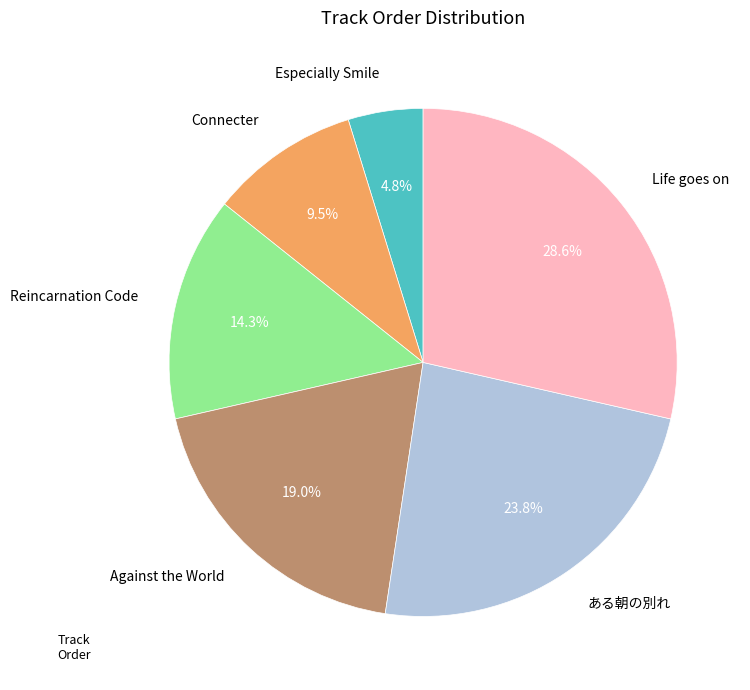

What is the ratio of the value at Reincarnation Code to the value at Especially Smile?

3.0